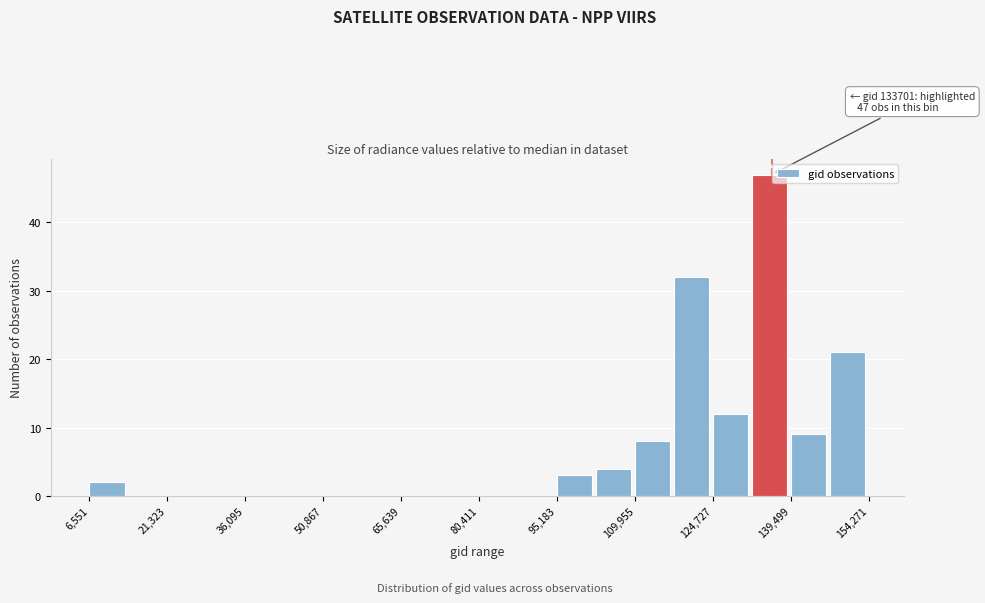

Around what value on the x-axis is the tallest bar? Give the approximate position of its centre, as read against the axis.

136000